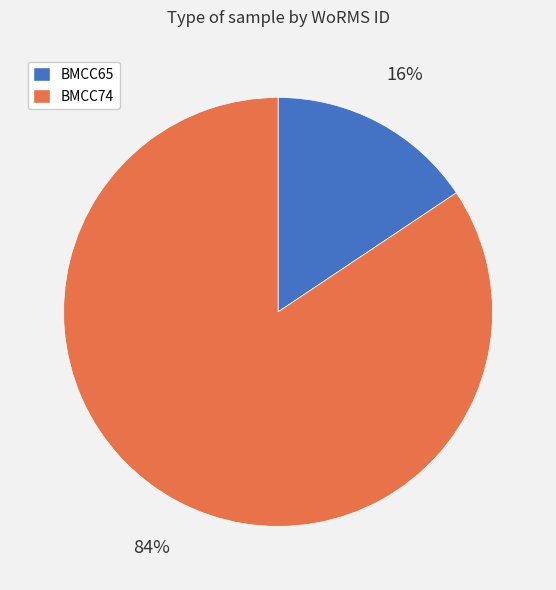

Count the number of slices in the pie.

2